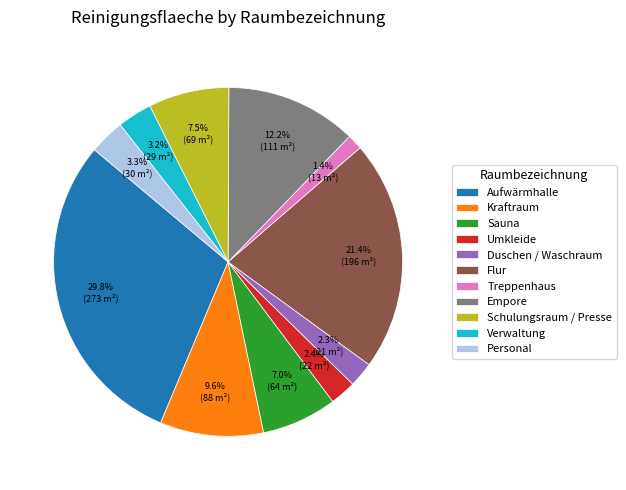

Is it true that Sauna is 19% of the pie?

False